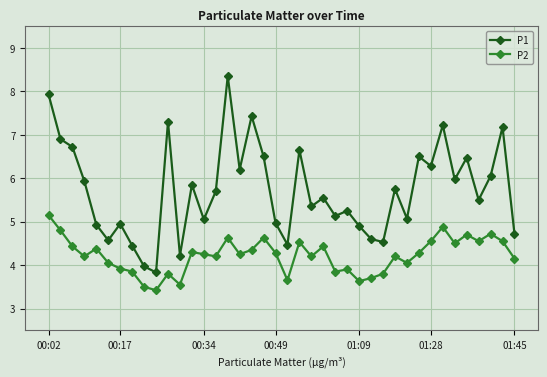

Which series has the largest total across all categories?

P1